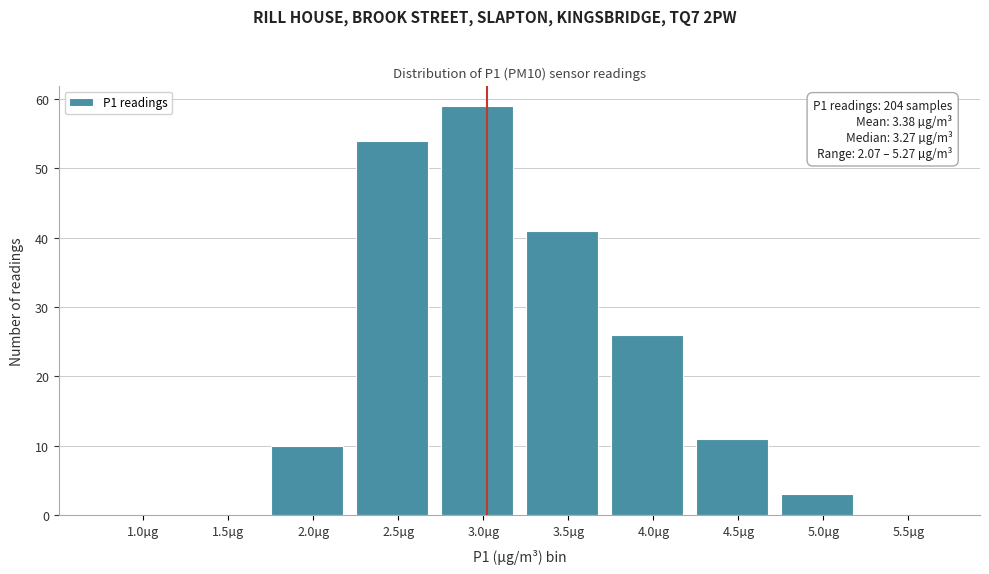

Reading left to right, what are all the values shown in this chart?

1.0µg=0	1.5µg=0	2.0µg=10	2.5µg=54	3.0µg=59	3.5µg=41	4.0µg=26	4.5µg=11	5.0µg=3	5.5µg=0